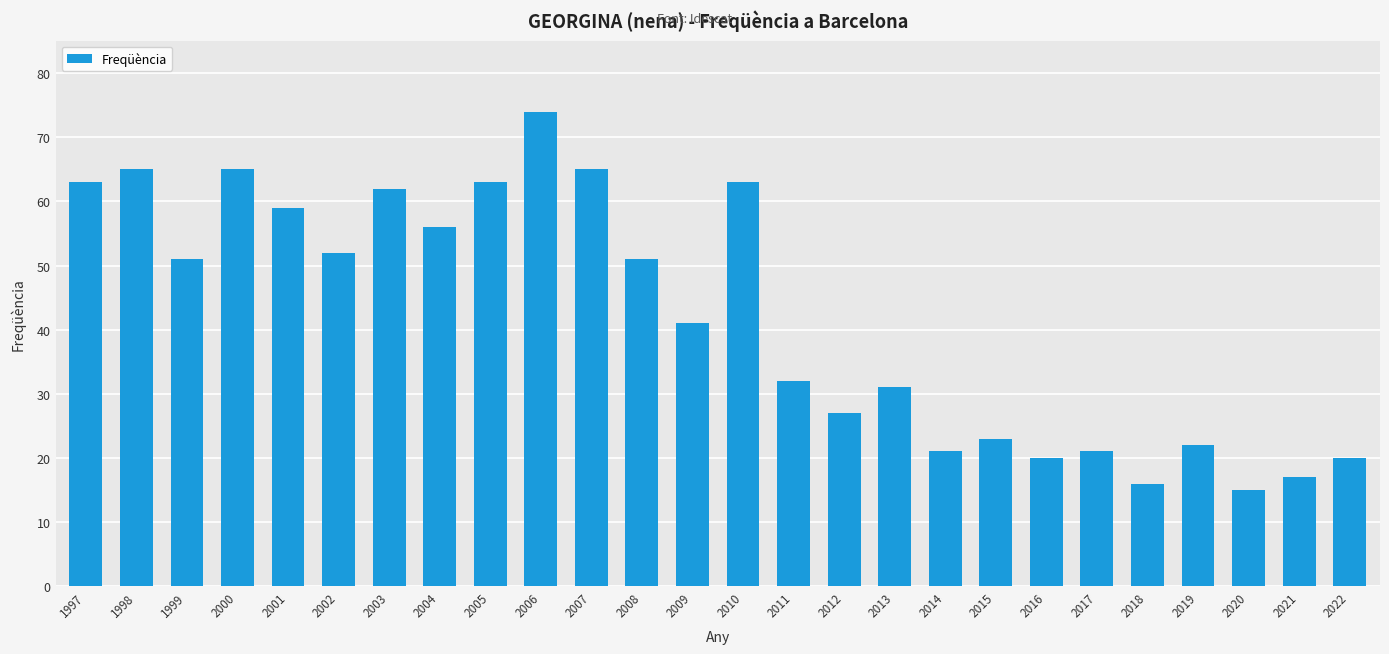

What is the change in value from 2011 to 2017?

-11